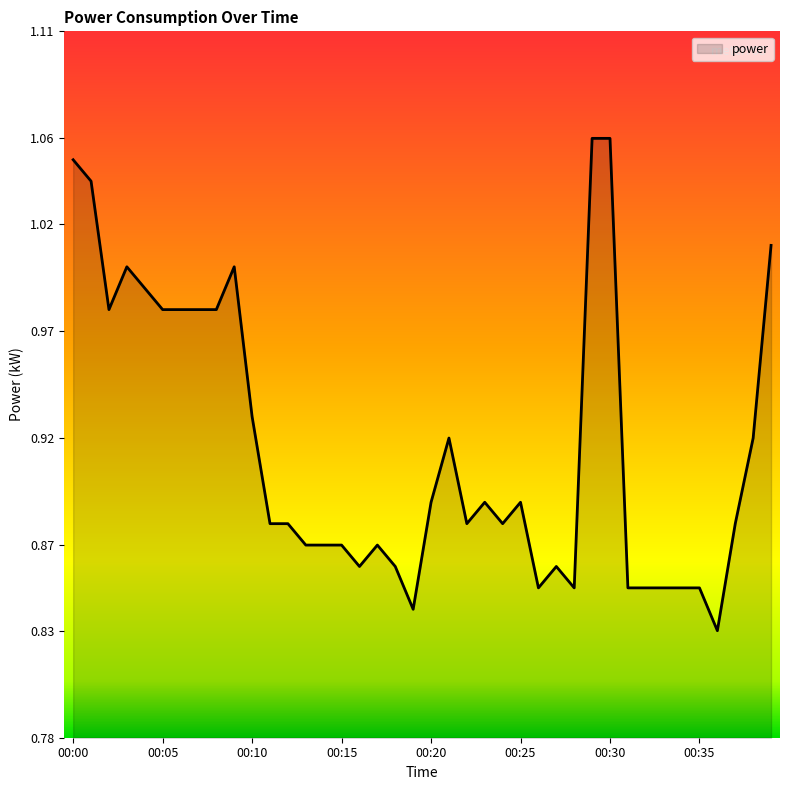

Does the chart display data point markers on the line(s)?

No